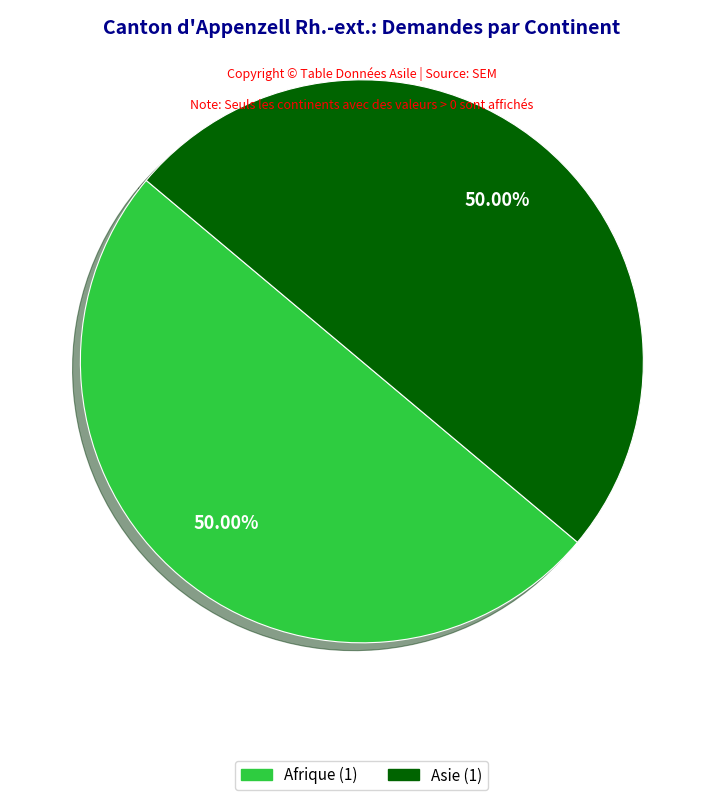

How many slices are in this pie chart?

2